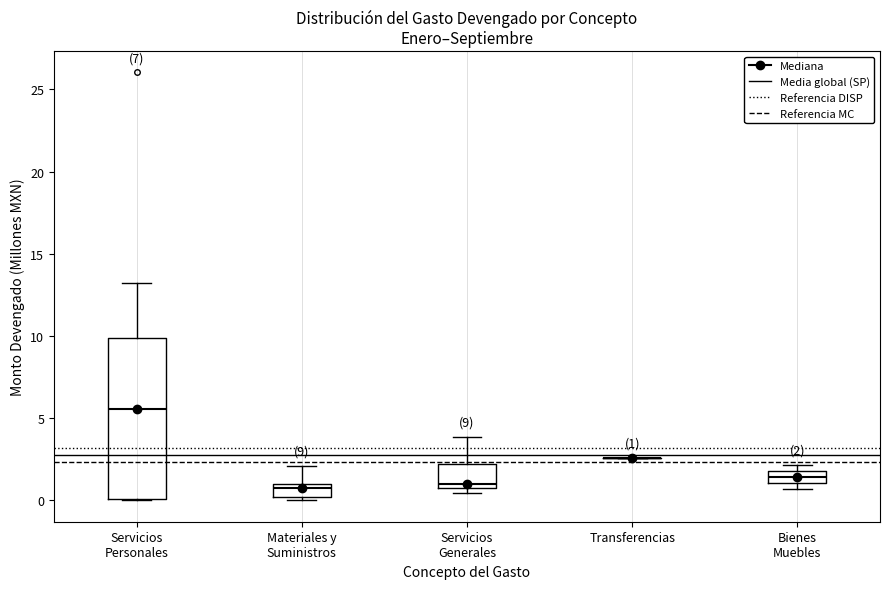

Comparing the boxes themselves (not the whiskers), which one is the tallest?

Servicios Personales